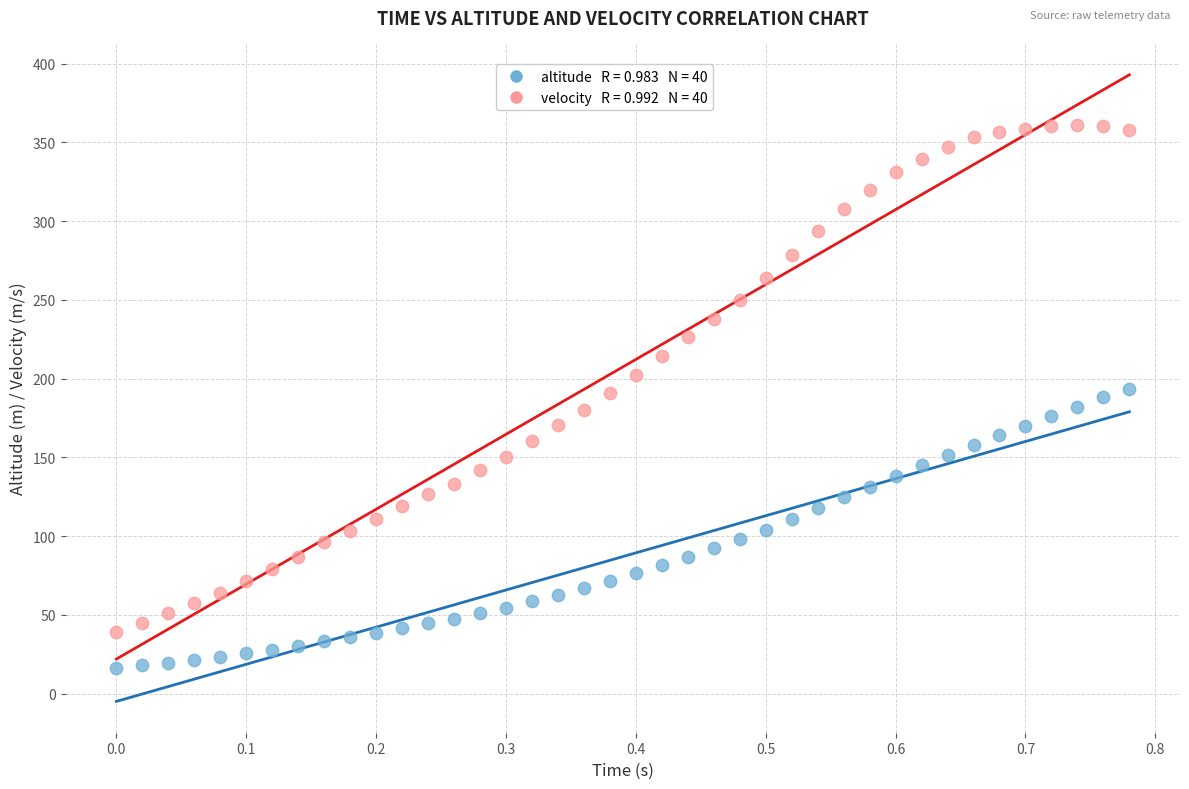

Across all data points, what is the range of X values (max minus min)?

0.8